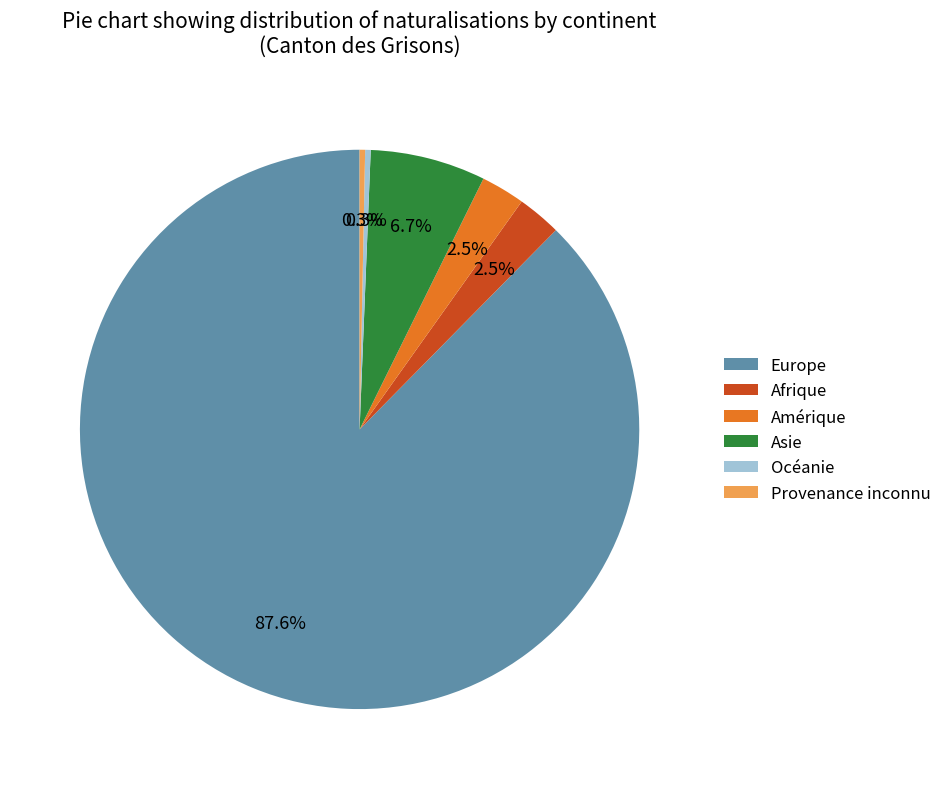

How many slices are in this pie chart?

6